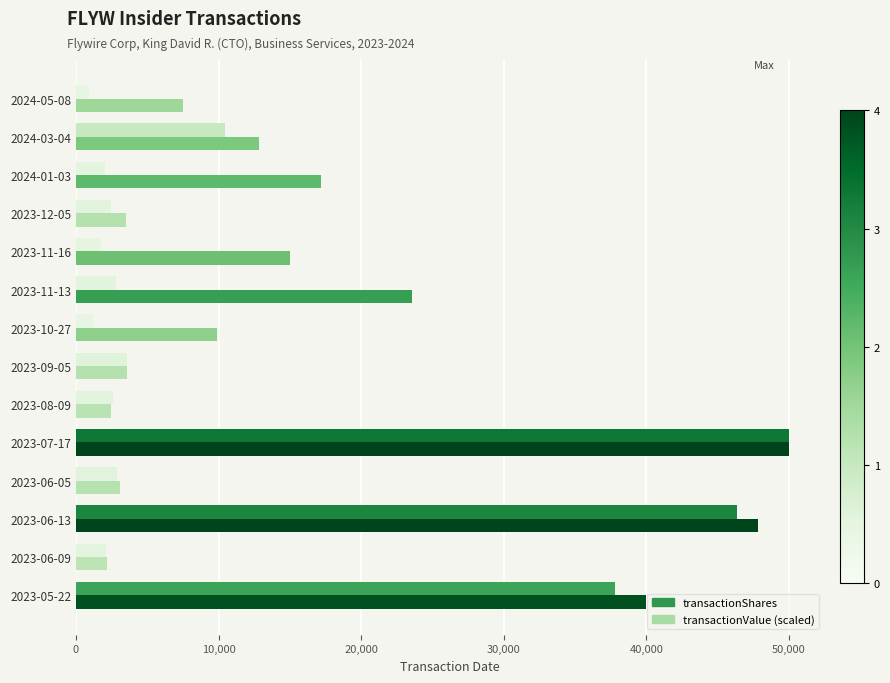

How many series are shown in this chart?

2